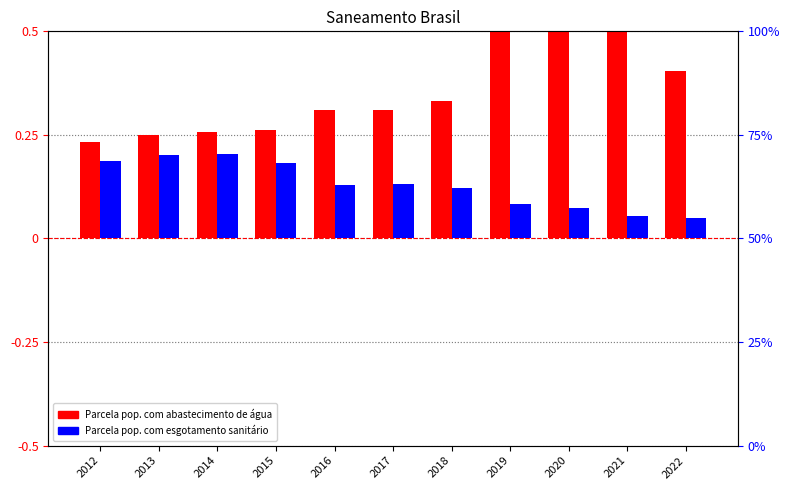

What are all the series names shown in the legend?

Parcela pop. com abastecimento de água, Parcela pop. com esgotamento sanitário